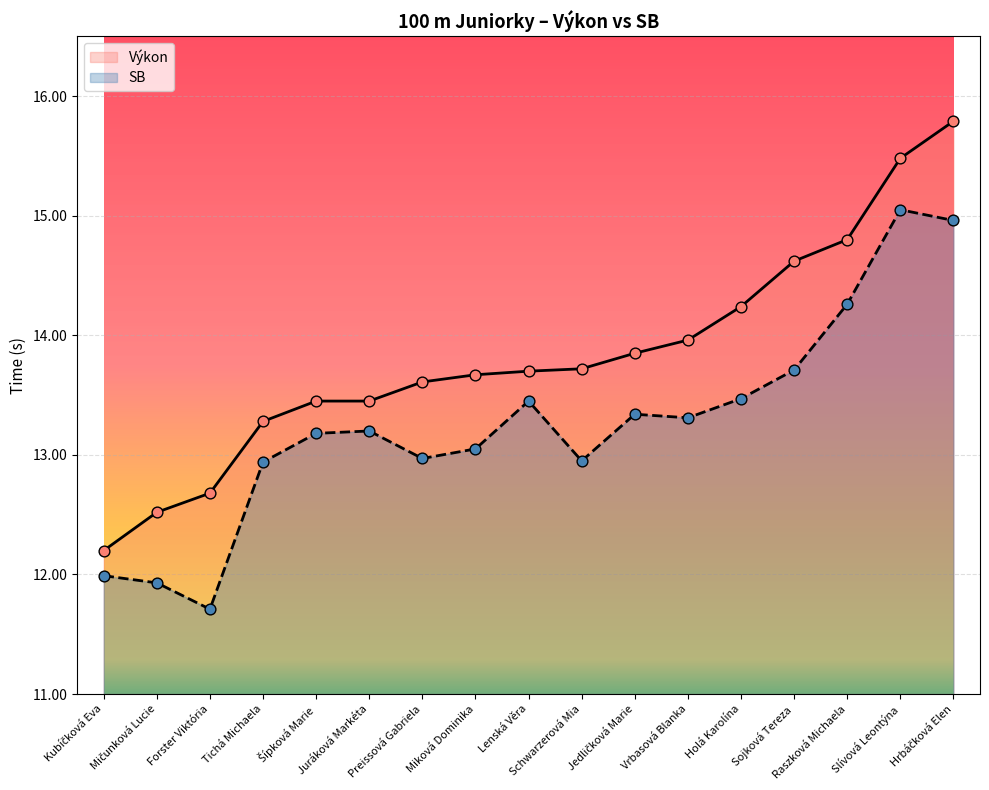

Which series has the largest total across all categories?

Výkon